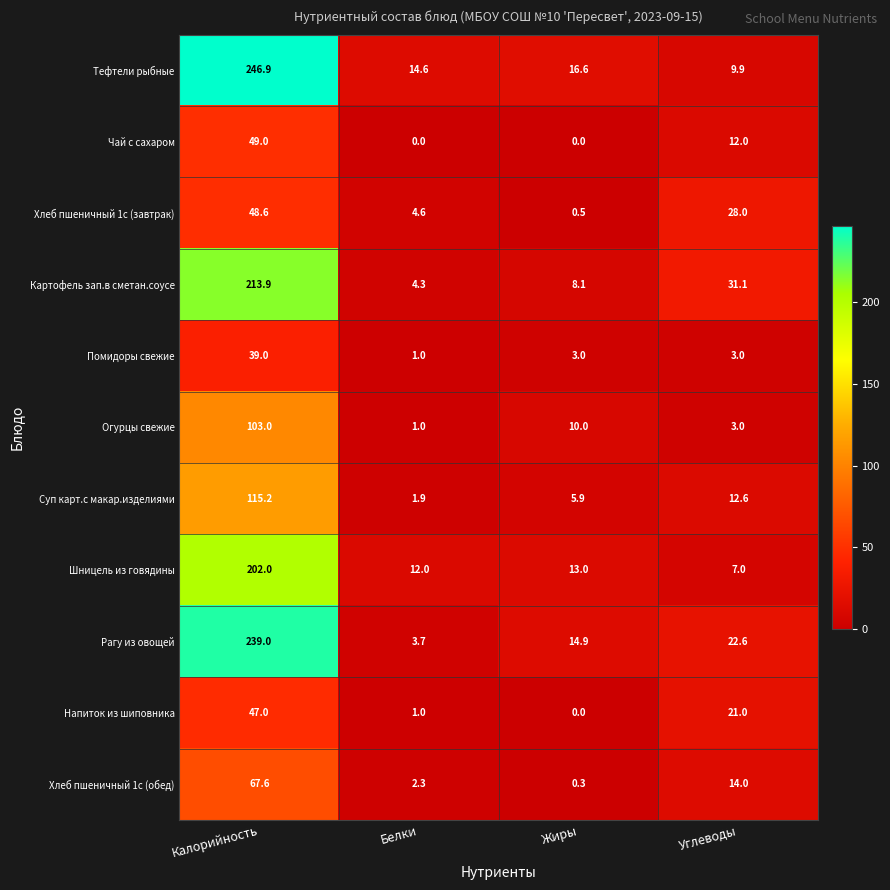

How many series are shown in this chart?

11